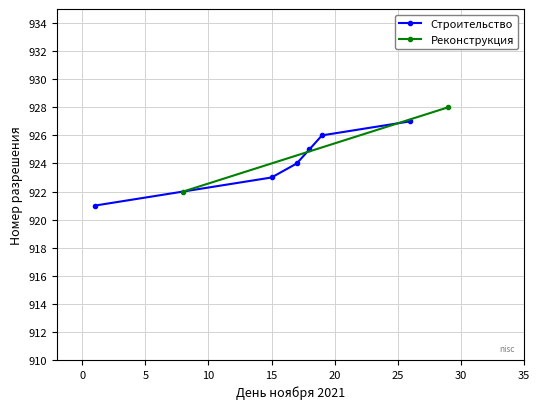

What is the maximum value for Строительство?

927